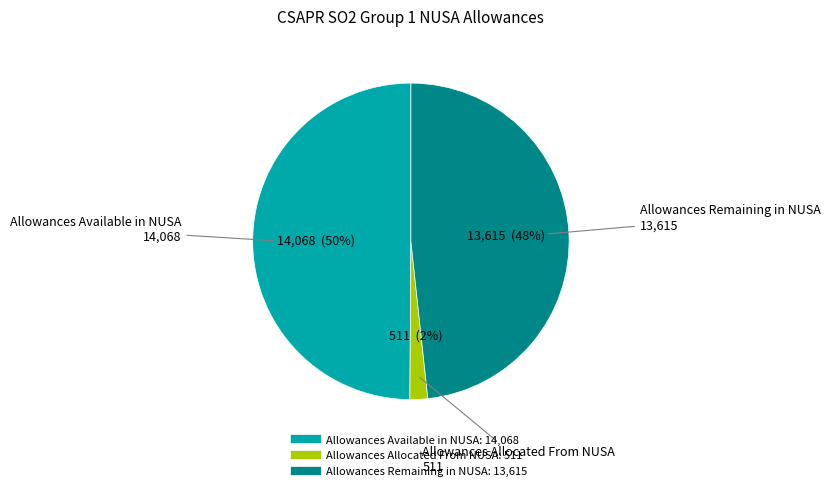

Rank the categories by value from highest to lowest.

Allowances Available in NUSA, Allowances Remaining in NUSA, Allowances Allocated From NUSA